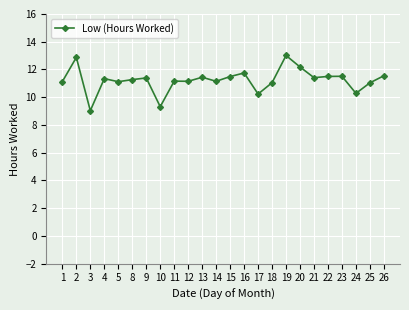

What is the change in value from 2 to 13?

-1.4